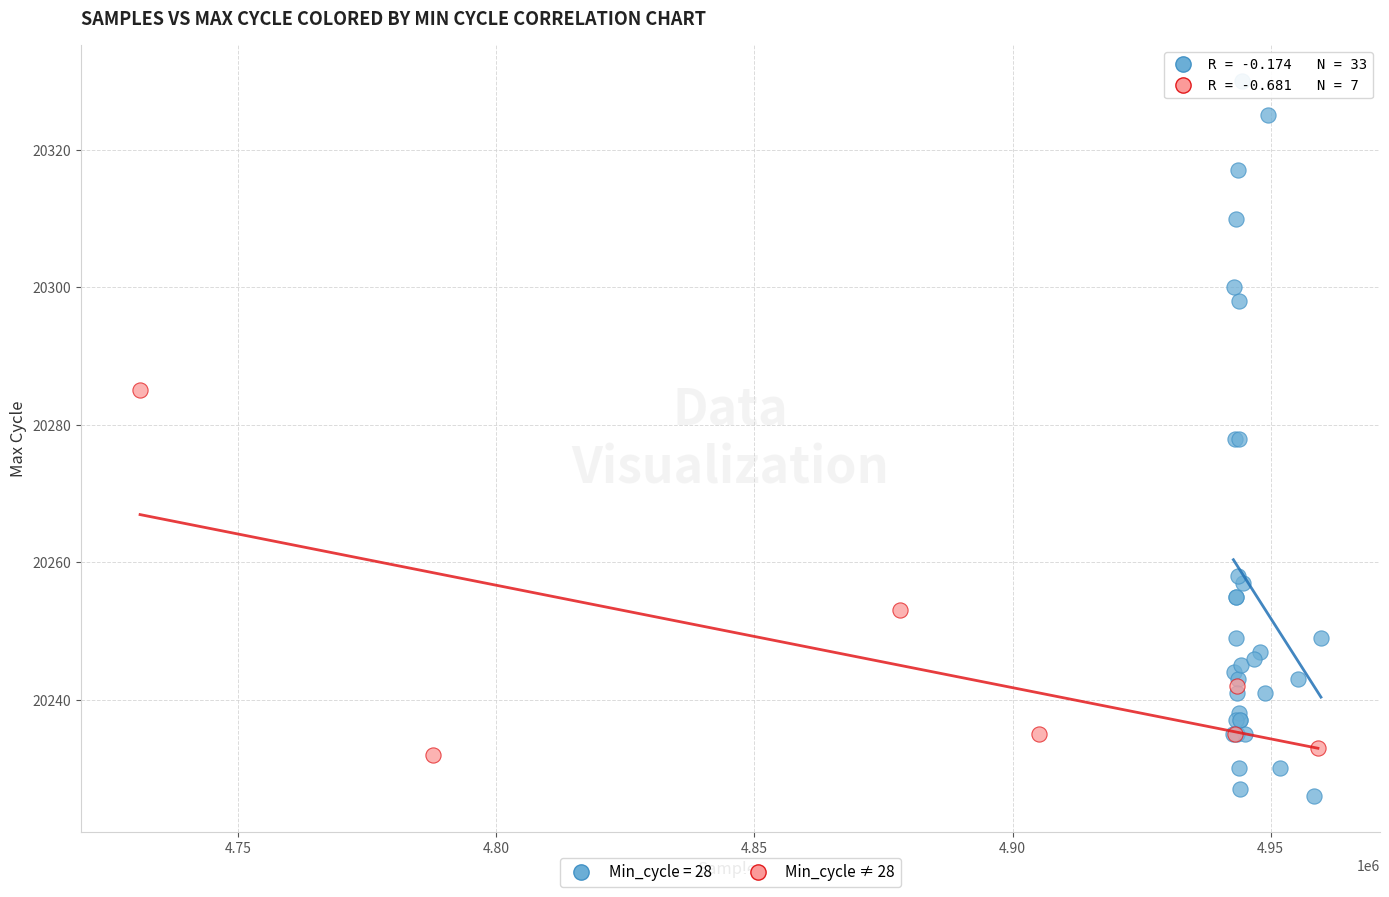

Which series reaches the minimum Y coordinate?

Min_cycle = 28